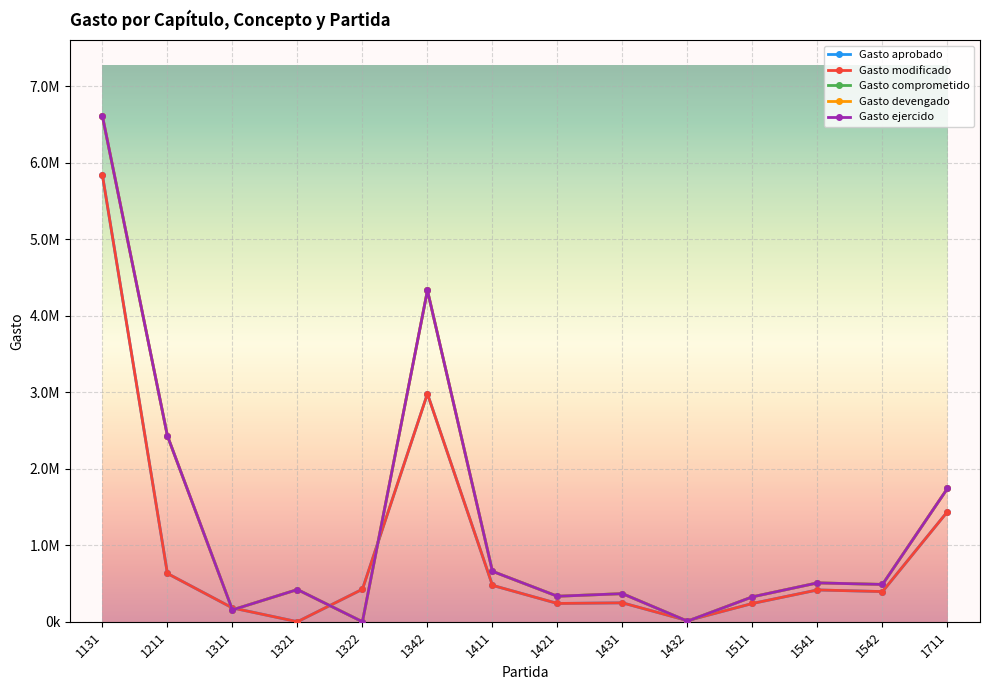

At which label does Gasto aprobado first exceed 415533?

1131